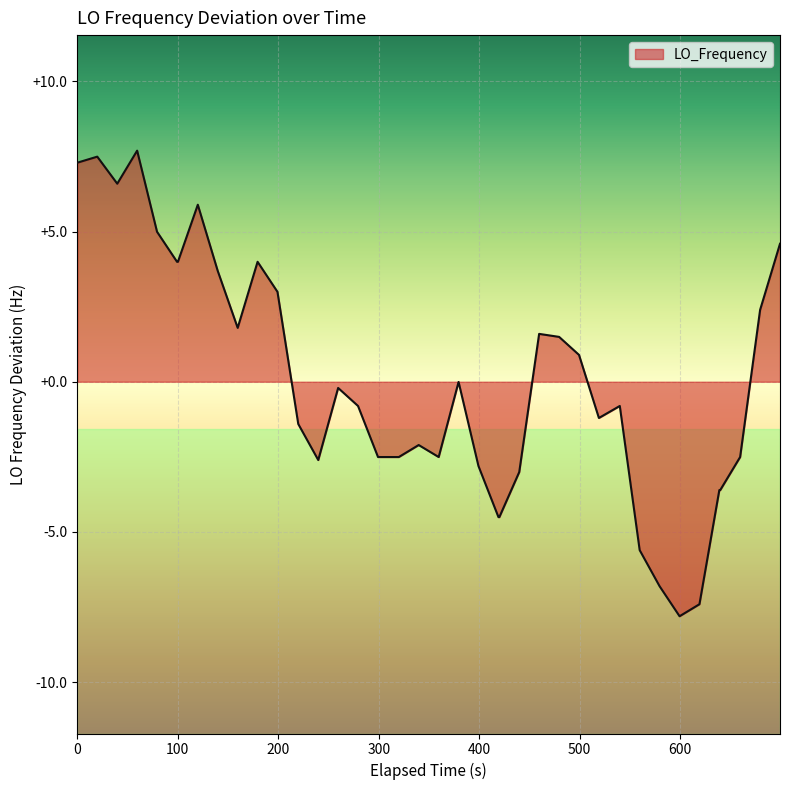

What is the maximum value shown in the chart?

7.7